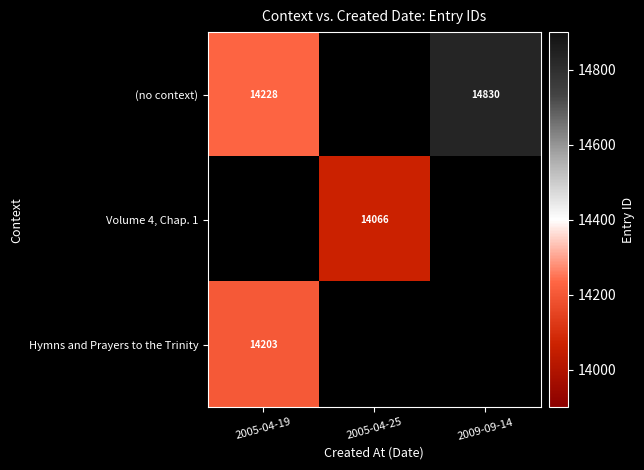

What is the greatest value displayed?

14830.0